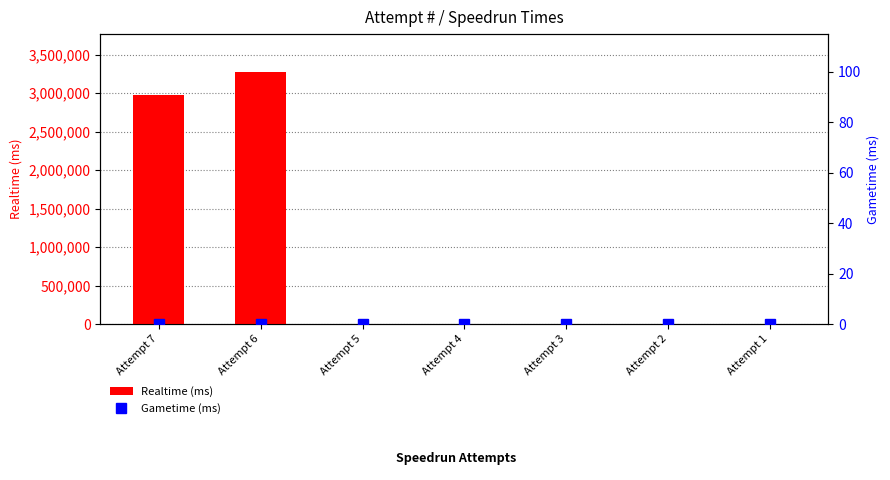

Which category has the highest value in the Realtime (ms) series?

Attempt 6